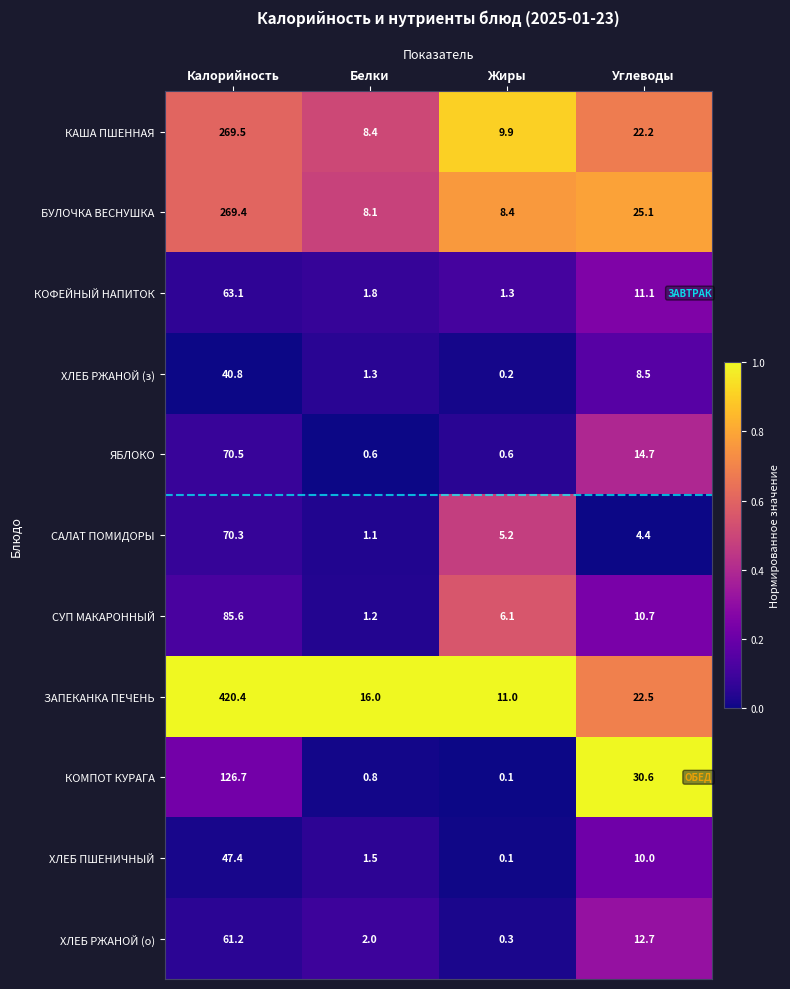

At Калорийность, list the series in order from smallest to largest.

ХЛЕБ РЖАНОЙ (з), ХЛЕБ ПШЕНИЧНЫЙ, ХЛЕБ РЖАНОЙ (о), КОФЕЙНЫЙ НАПИТОК, САЛАТ ПОМИДОРЫ, ЯБЛОКО, СУП МАКАРОННЫЙ, КОМПОТ КУРАГА, БУЛОЧКА ВЕСНУШКА, КАША ПШЕННАЯ, ЗАПЕКАНКА ПЕЧЕНЬ